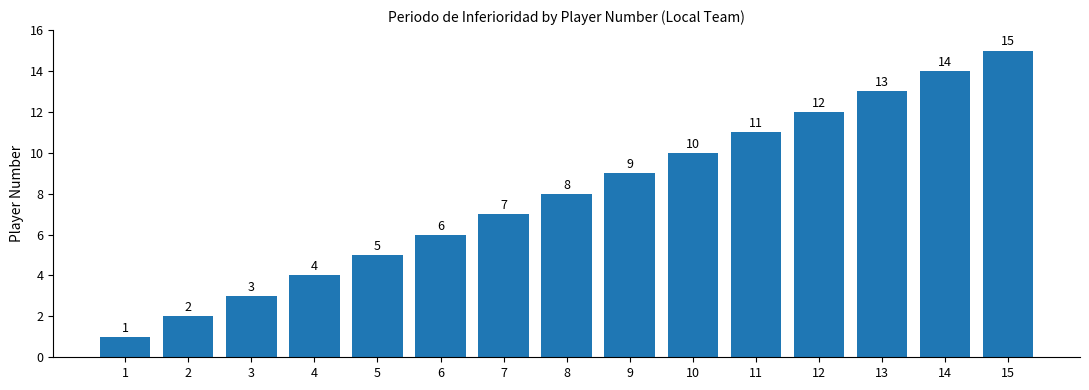

What is the value of the 11th bar from the left?

11